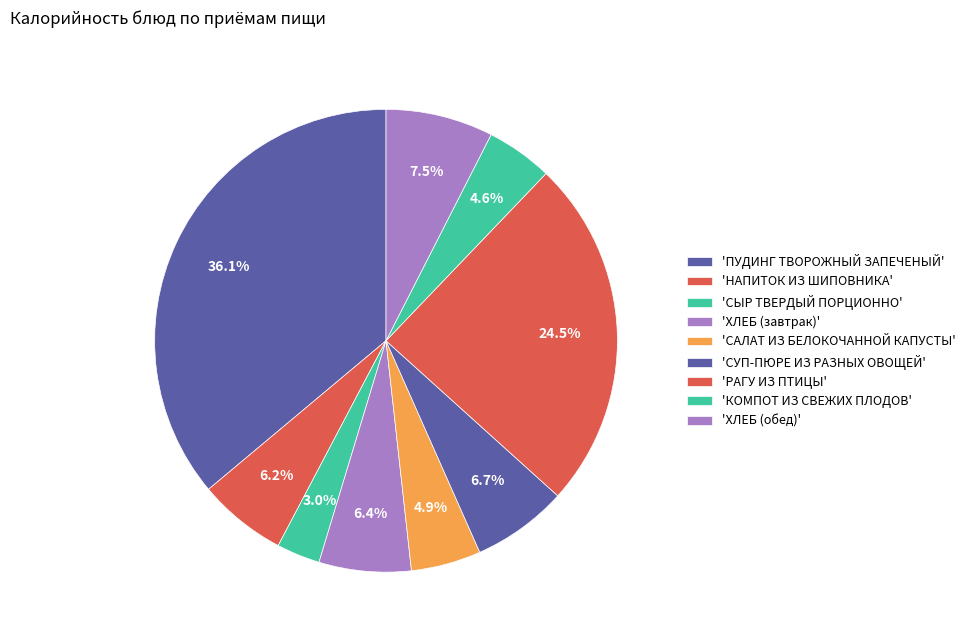

Count the number of slices in the pie.

9